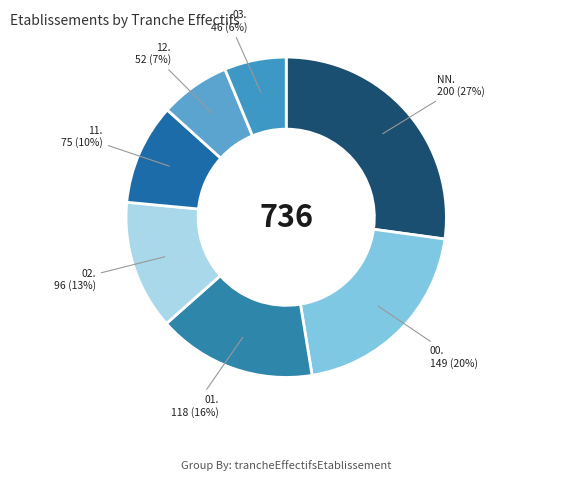

To the nearest percent, what is the difference between the largest and smallest slice percentages?

21%